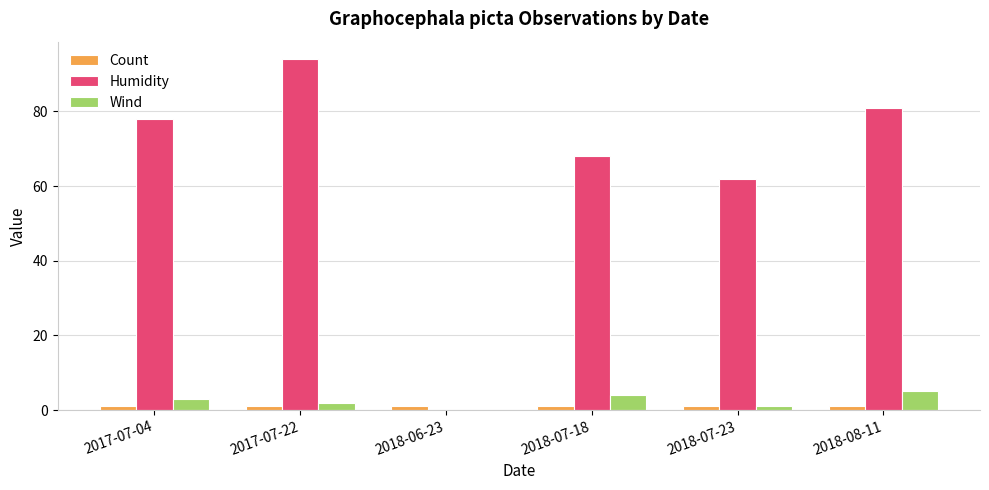

The value of Wind at 2018-07-18 is 4. True or false?

True